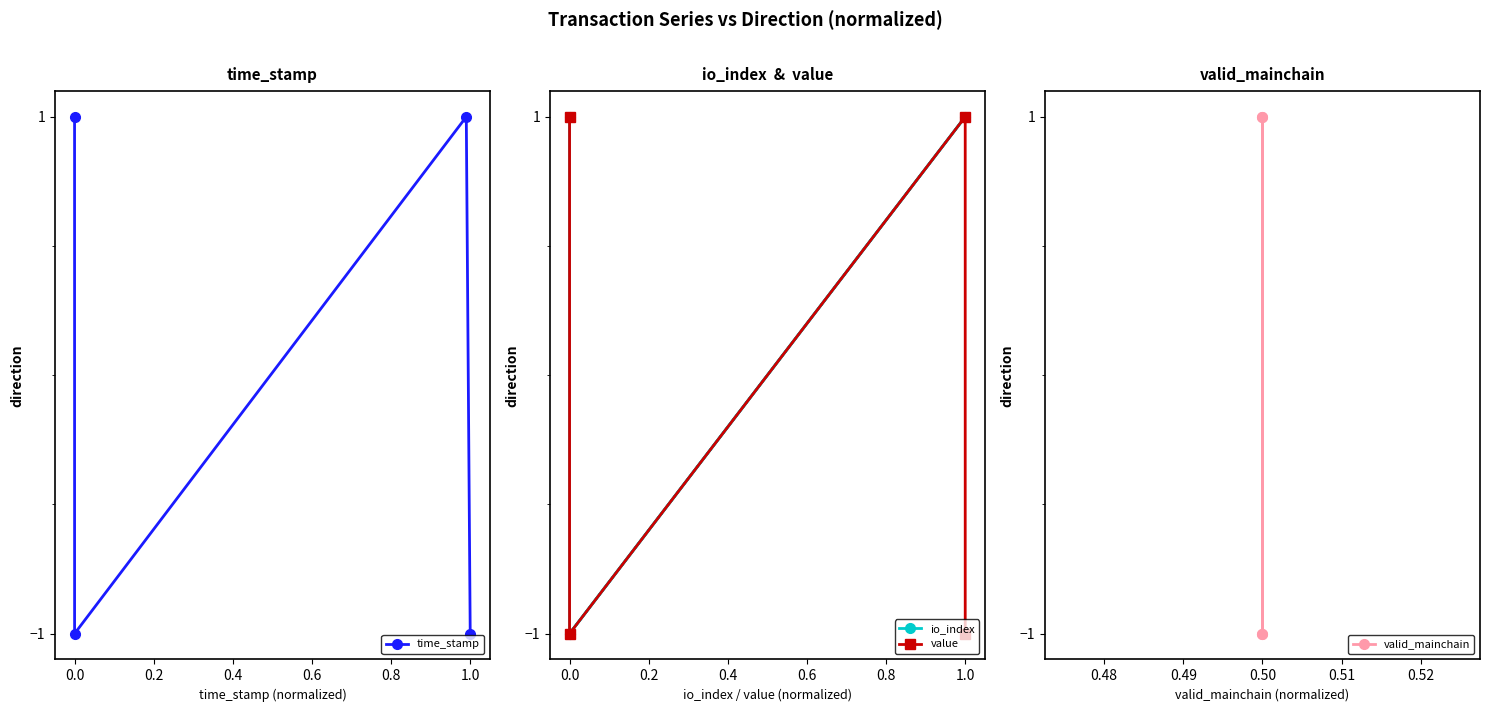

At how many categories does at least one series exceed 0?

2